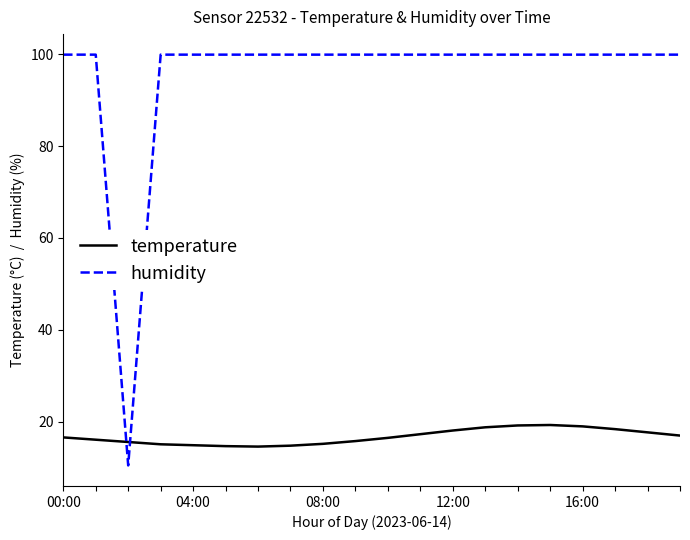

What are all the series names shown in the legend?

temperature, humidity